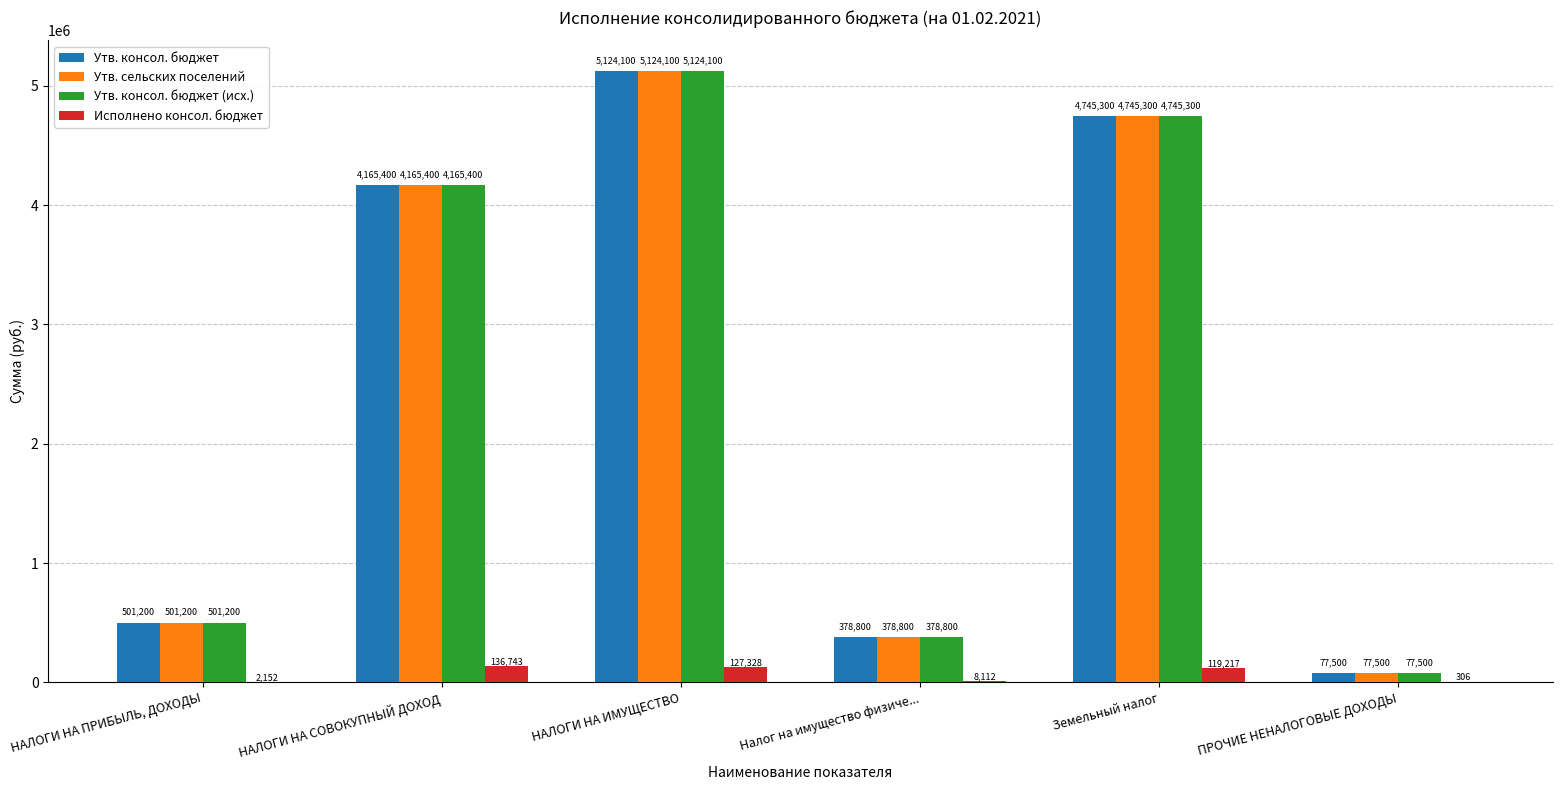

What is the maximum value shown in the chart?

5124100.0